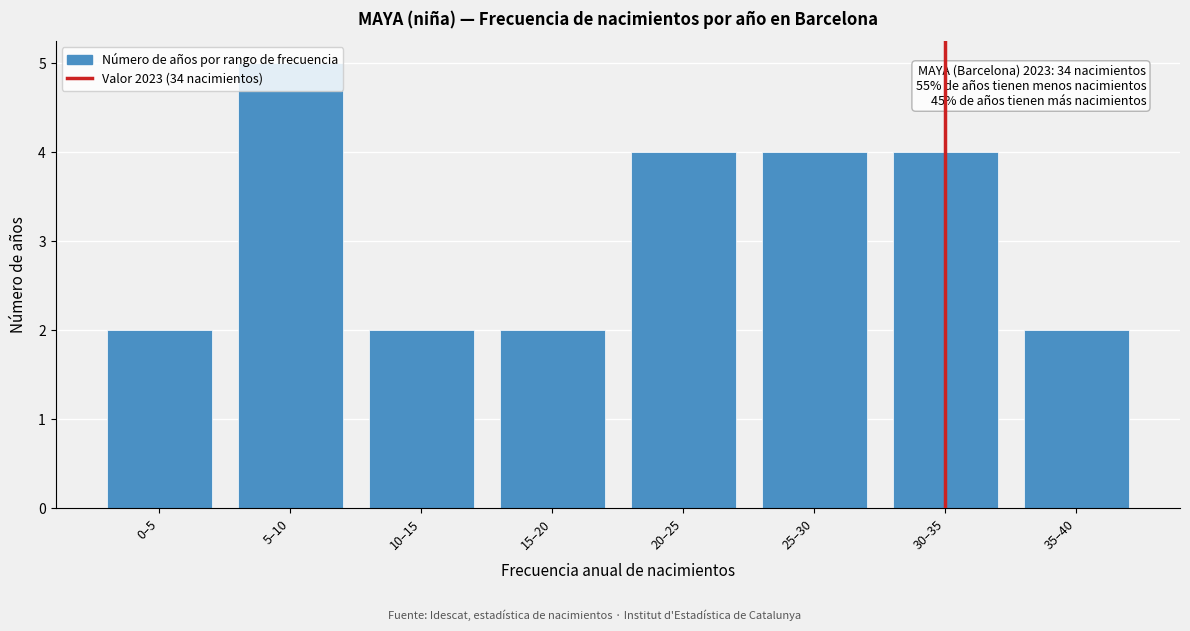

What value does the data have at 20–25?

4